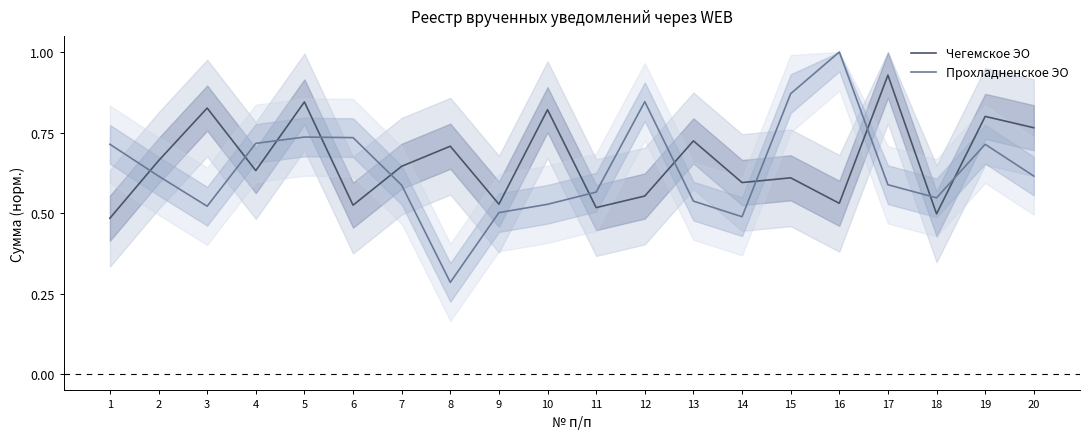

At which category does Прохладненское ЭО reach its first local peak?

5